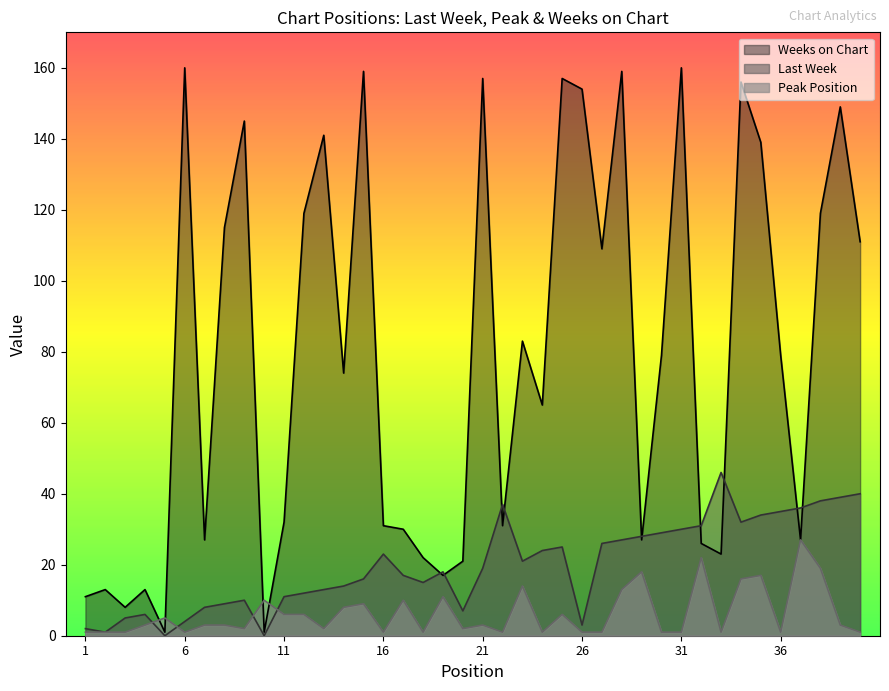

What are all the series names shown in the legend?

Weeks on Chart, Last Week, Peak Position